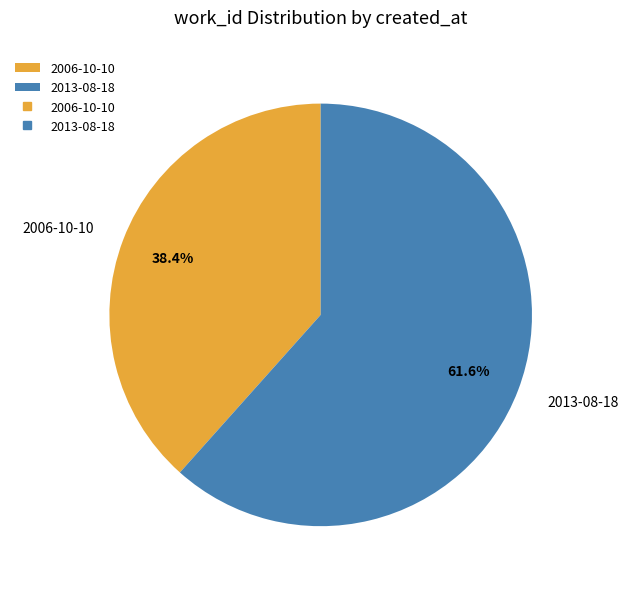

Do 2013-08-18 and 2006-10-10 together represent more than half of the pie?

Yes